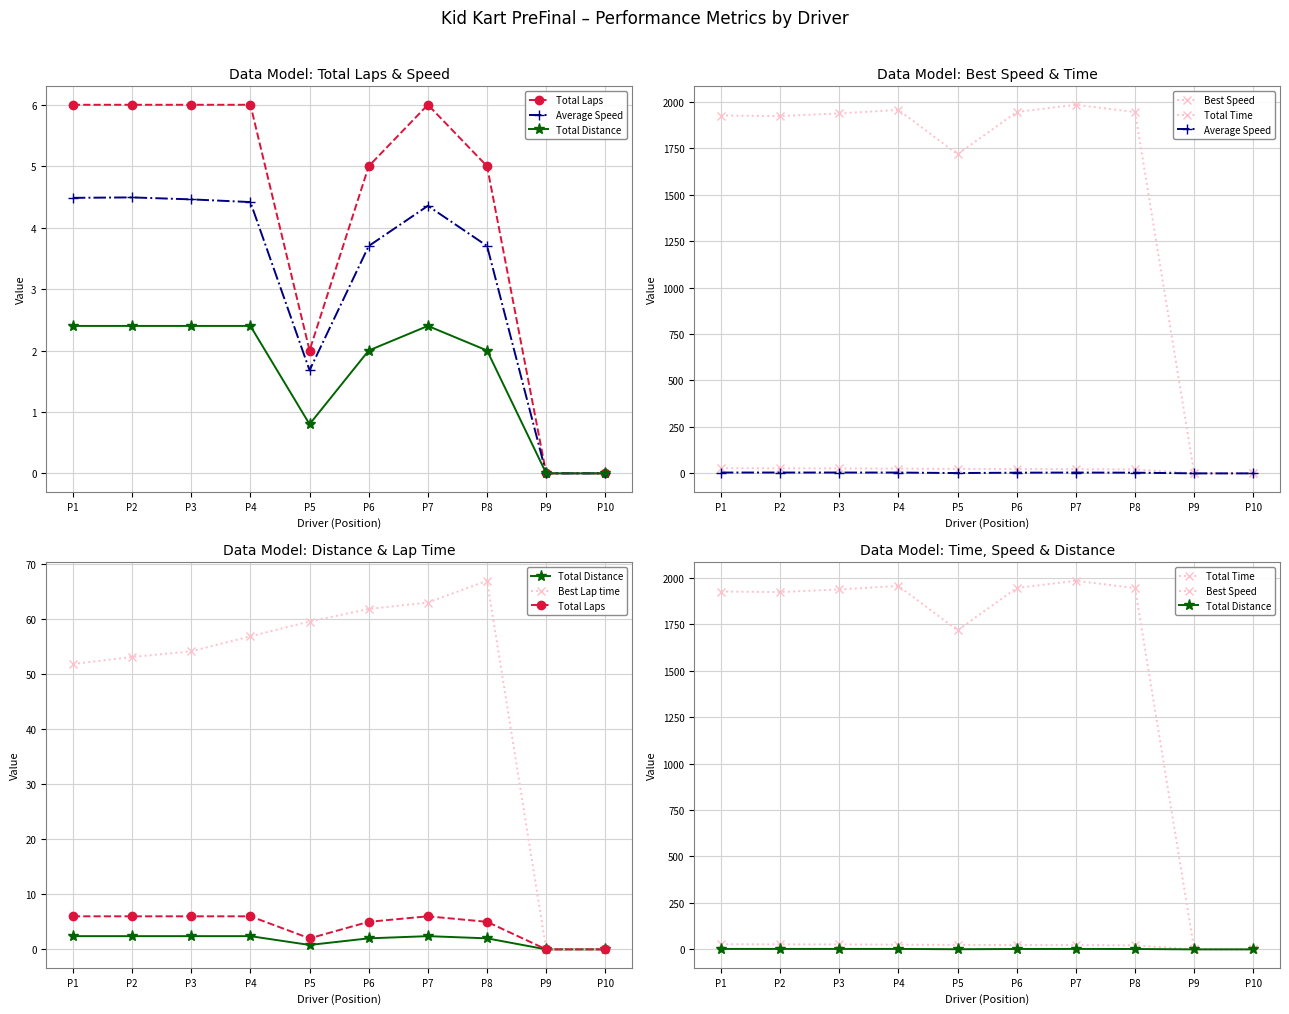

Is it true that Total Distance equals 0.4 at P5?

False